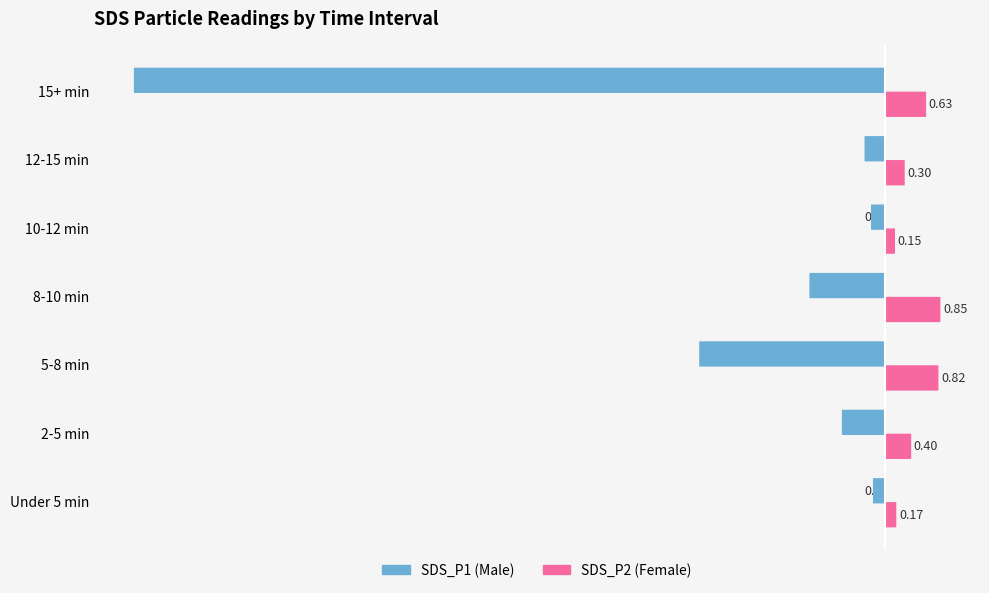

Which series has the largest total across all categories?

SDS_P2 (Female)